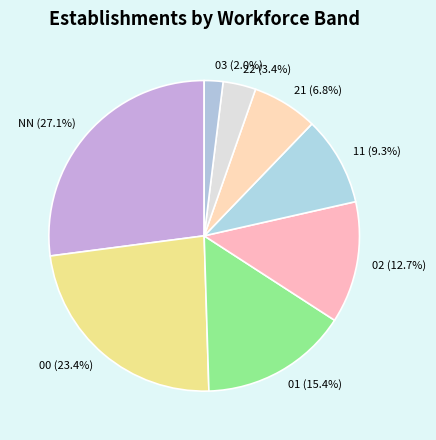

What is the ratio of the value at 00 to the value at 02?

1.8